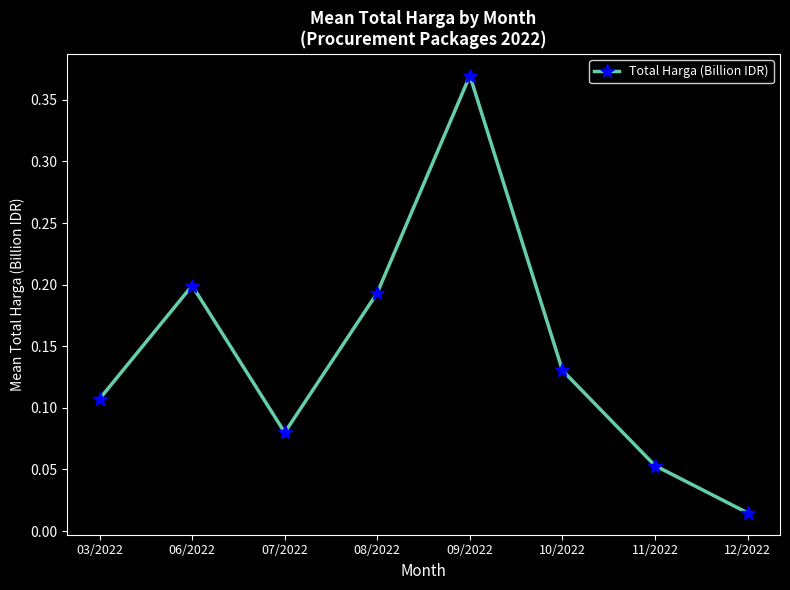

What is the sum of all values?

1.1